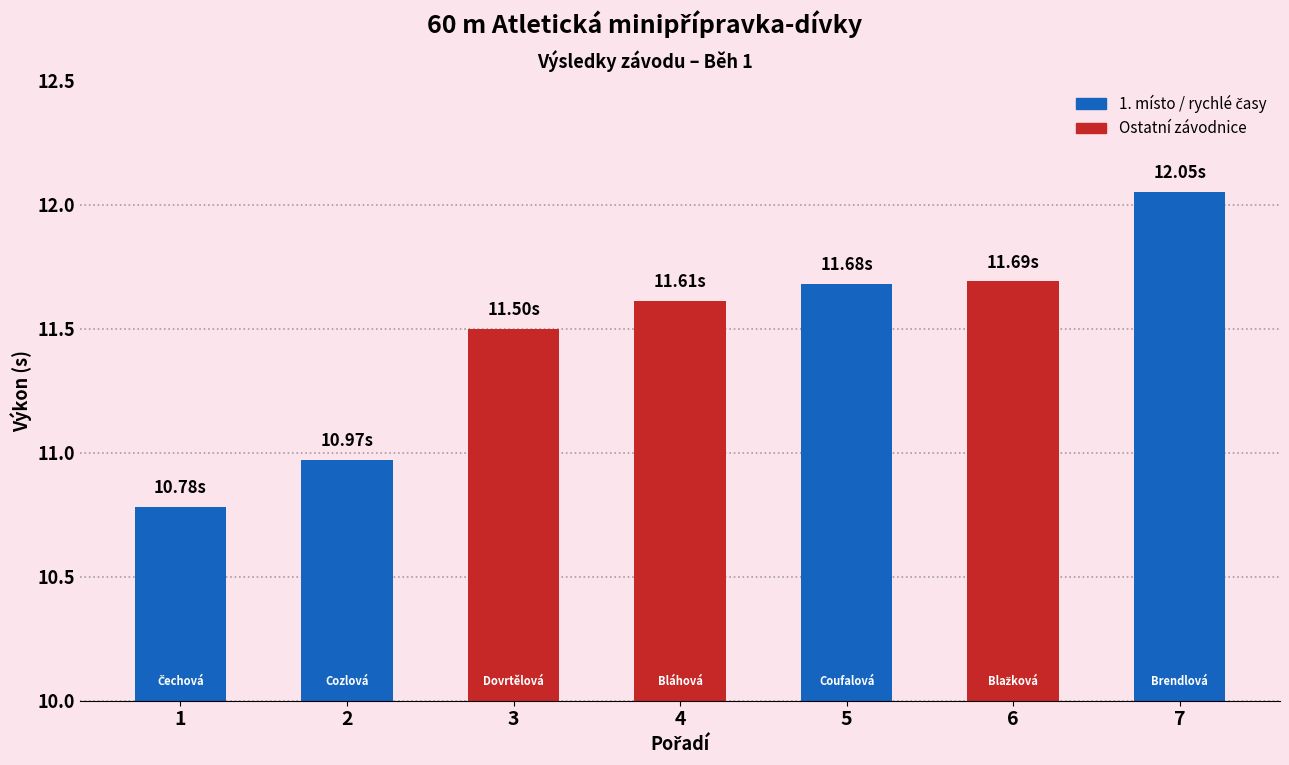

Rank the categories by value from highest to lowest.

Brendlová Anna, Blažková Markéta, Coufalová Marie, Bláhová Tereza, Dovrtělová Eliška, Cozlová Arletka, Čechová Martina